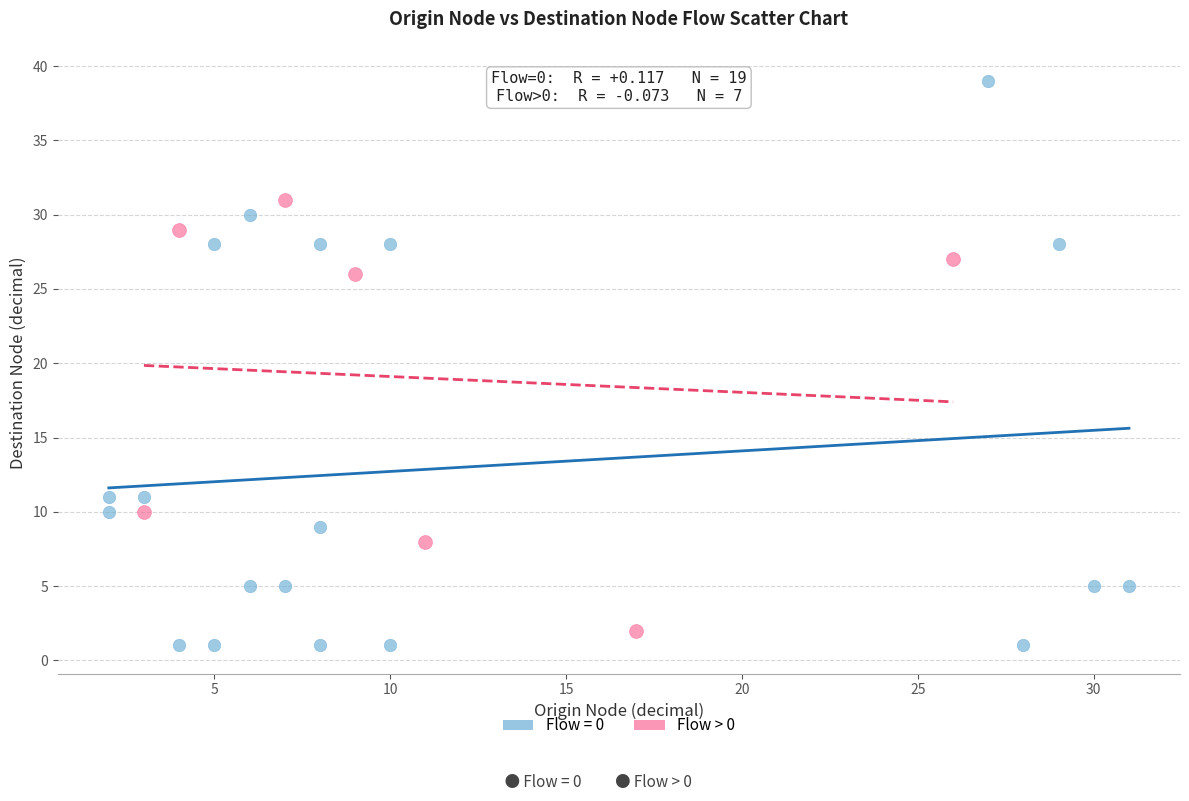

Which series reaches the maximum Y coordinate?

Flow = 0